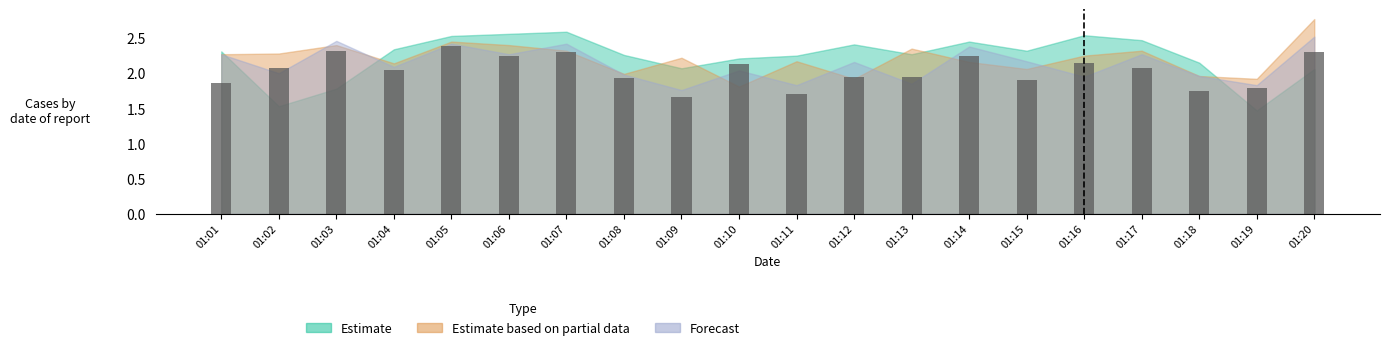

Does the chart contain any negative values?

No